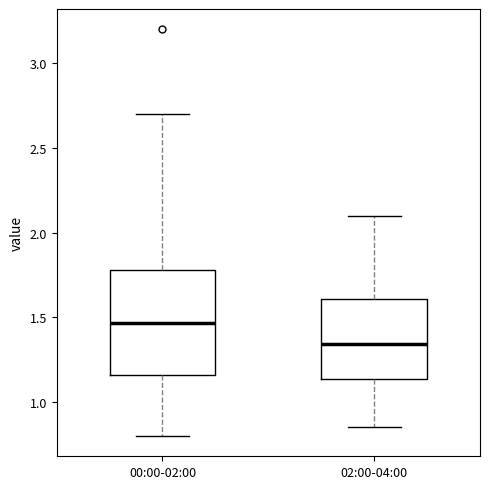

Which box's median line is the lowest?

02:00-04:00